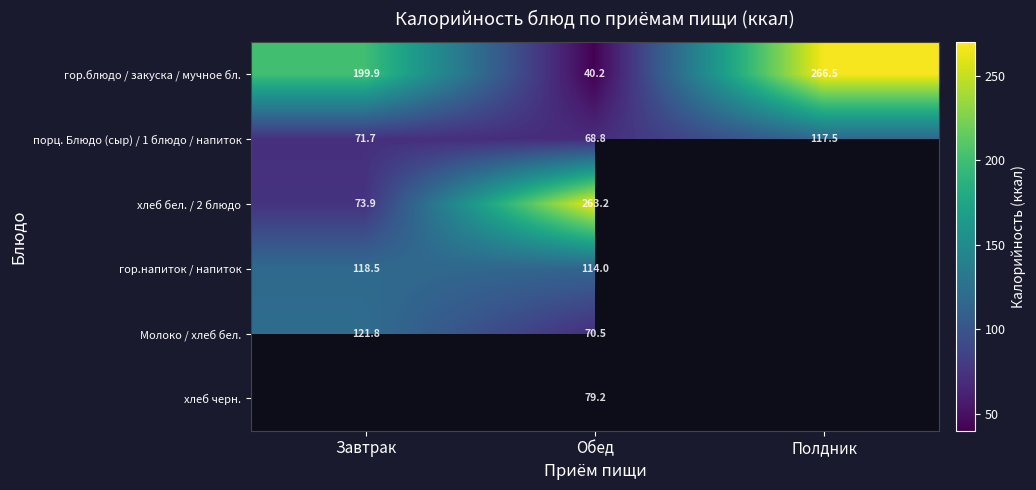

How many categories are shown in the chart?

3